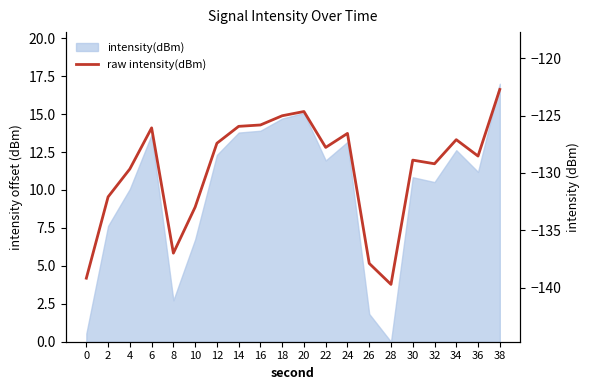

What is the difference between the second highest and minimum values?

15.1